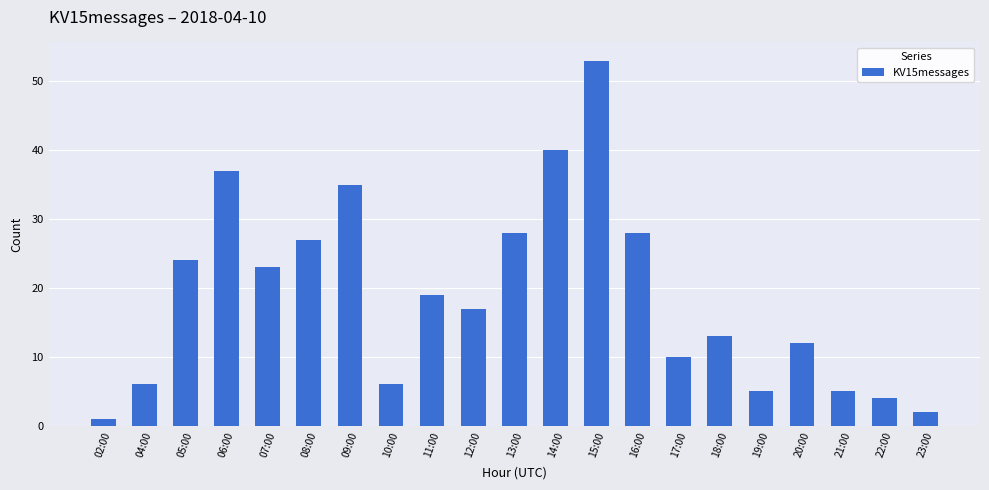

What is the label of the 5th bar from the right?

19:00